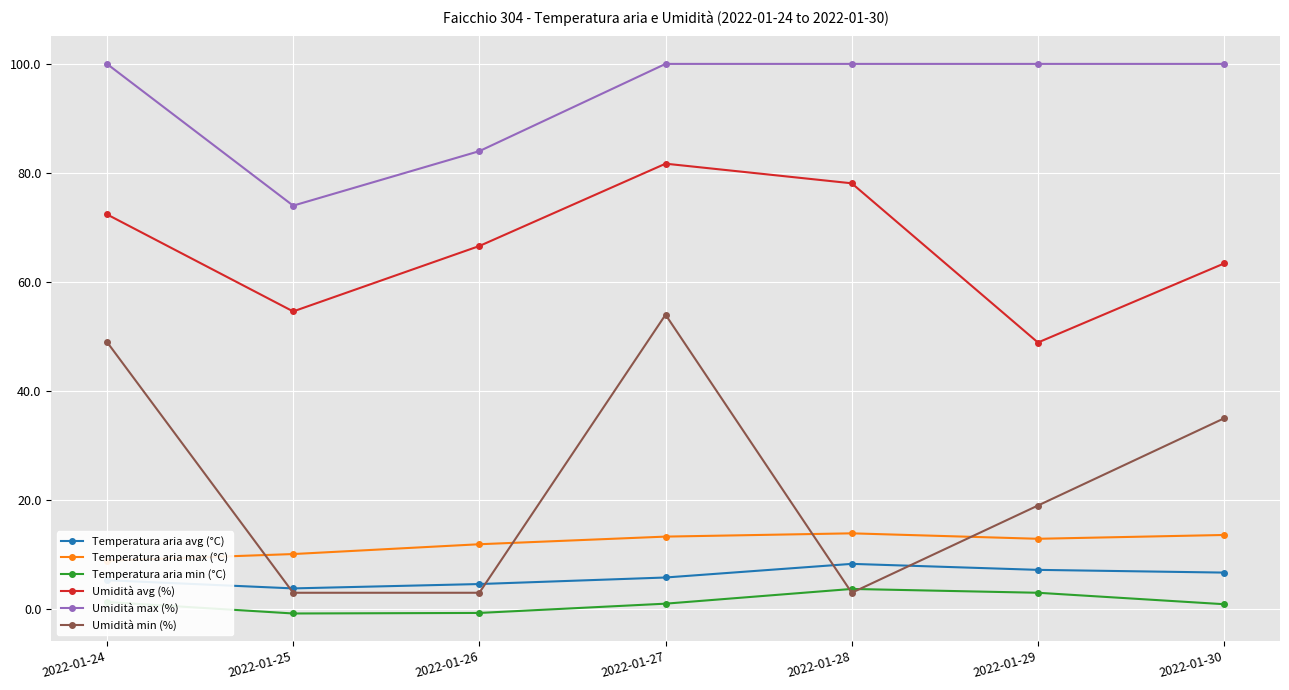

Read the Umidità avg (%) value at 2022-01-27.

81.7